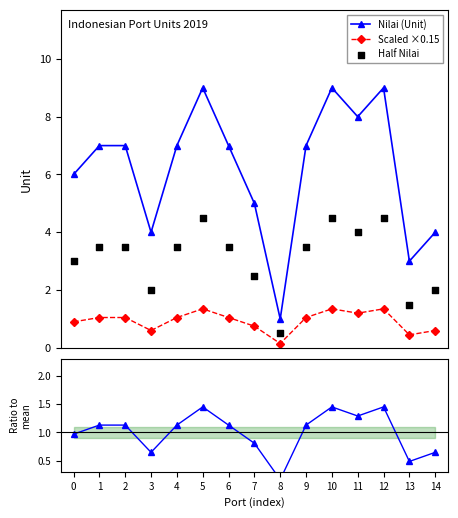

Which series has the widest spread of Y values?

Nilai (Unit)